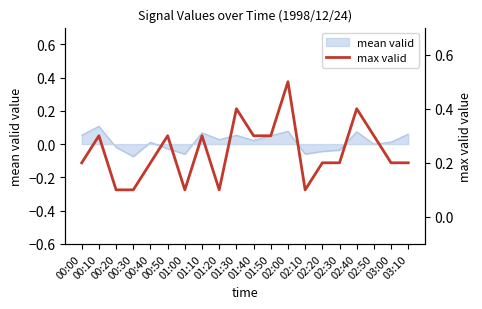

What is the label of the 15th point from the right?

00:50